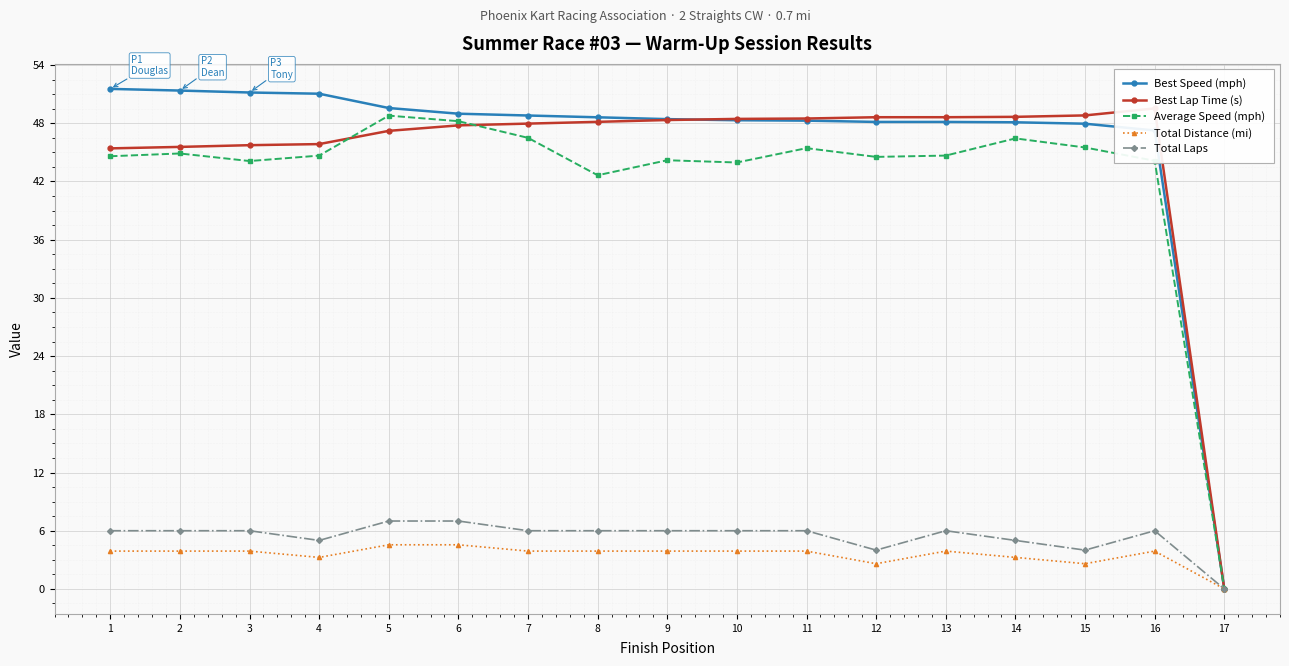

Which series changed the most between 4 and 12?

Best Speed (mph)